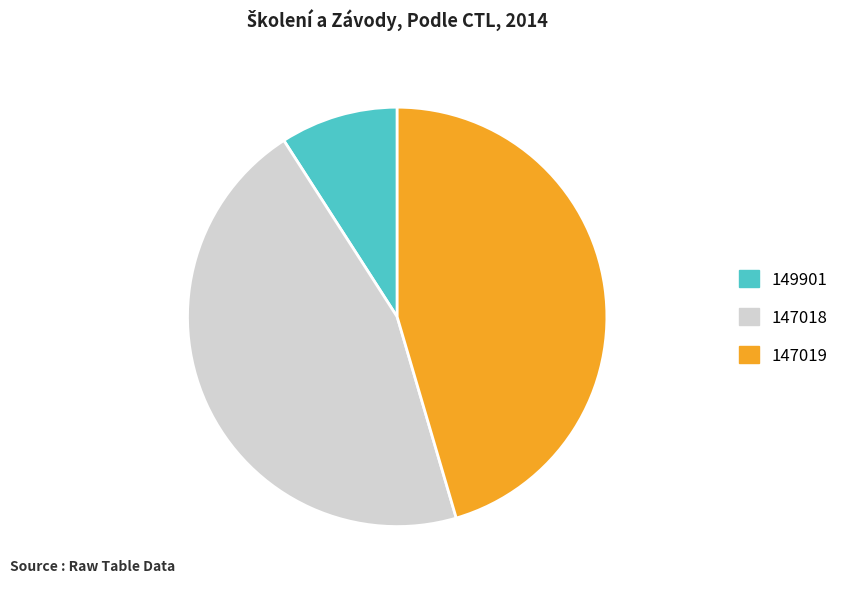

Which has a higher value, 147018 or 149901?

147018